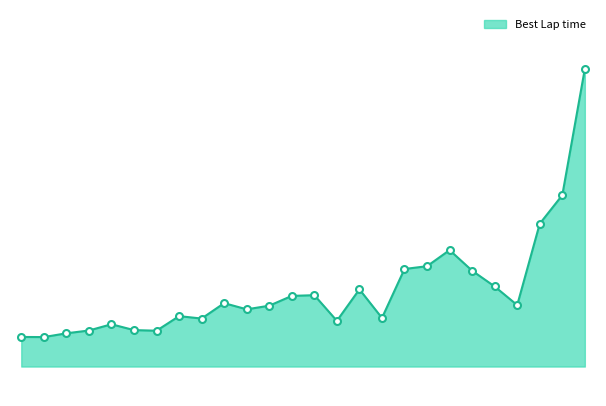

Does the chart have visible grid lines?

No